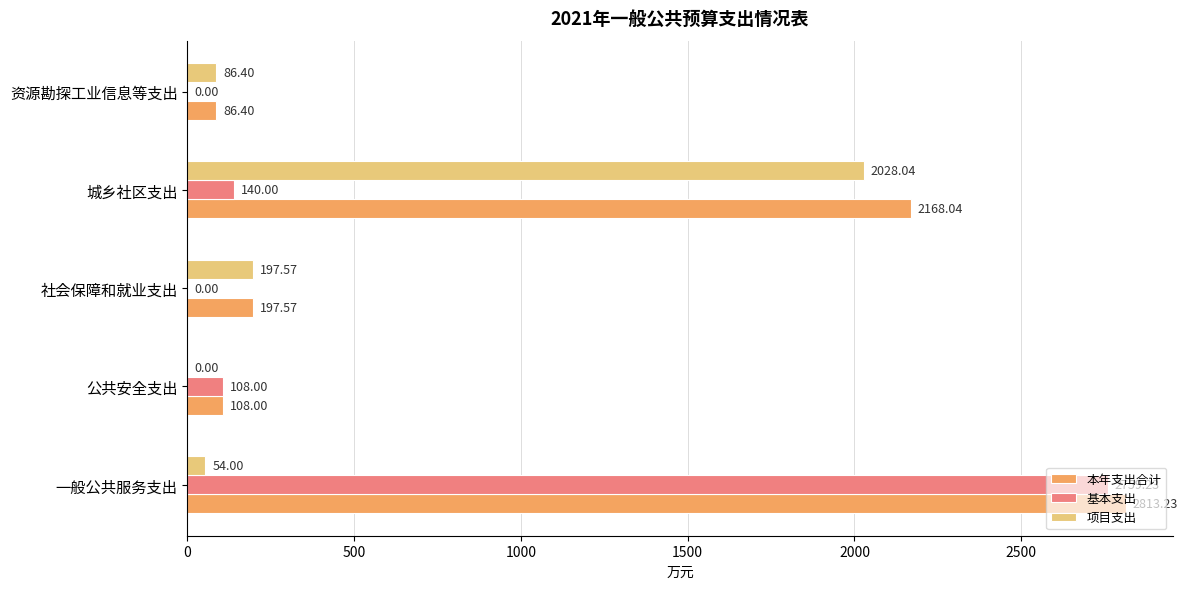

Which series changed the most between 一般公共服务支出 and 资源勘探工业信息等支出?

基本支出